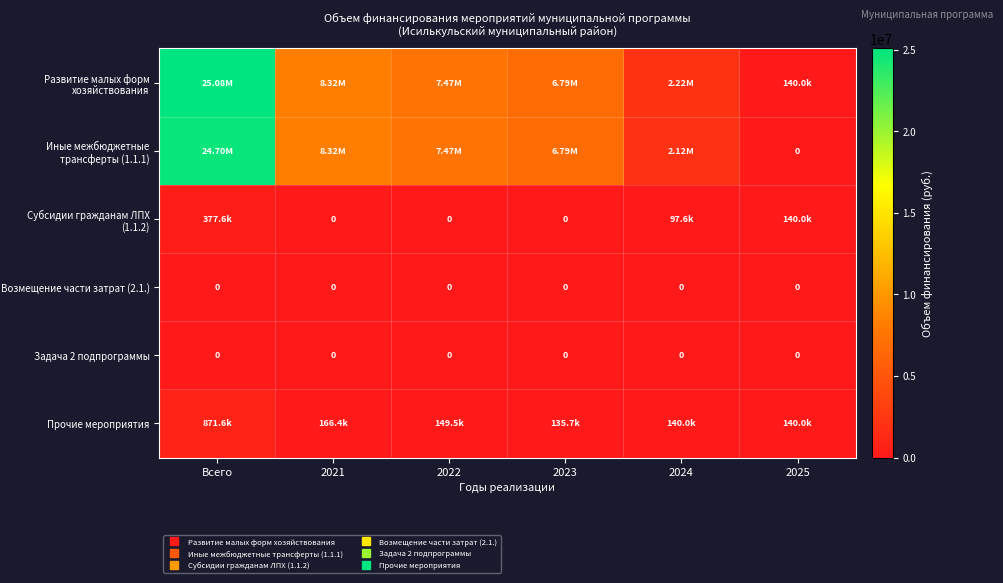

List the labels in order of Развитие малых форм хозяйствования value, smallest first.

2025, 2024, 2023, 2022, 2021, Всего